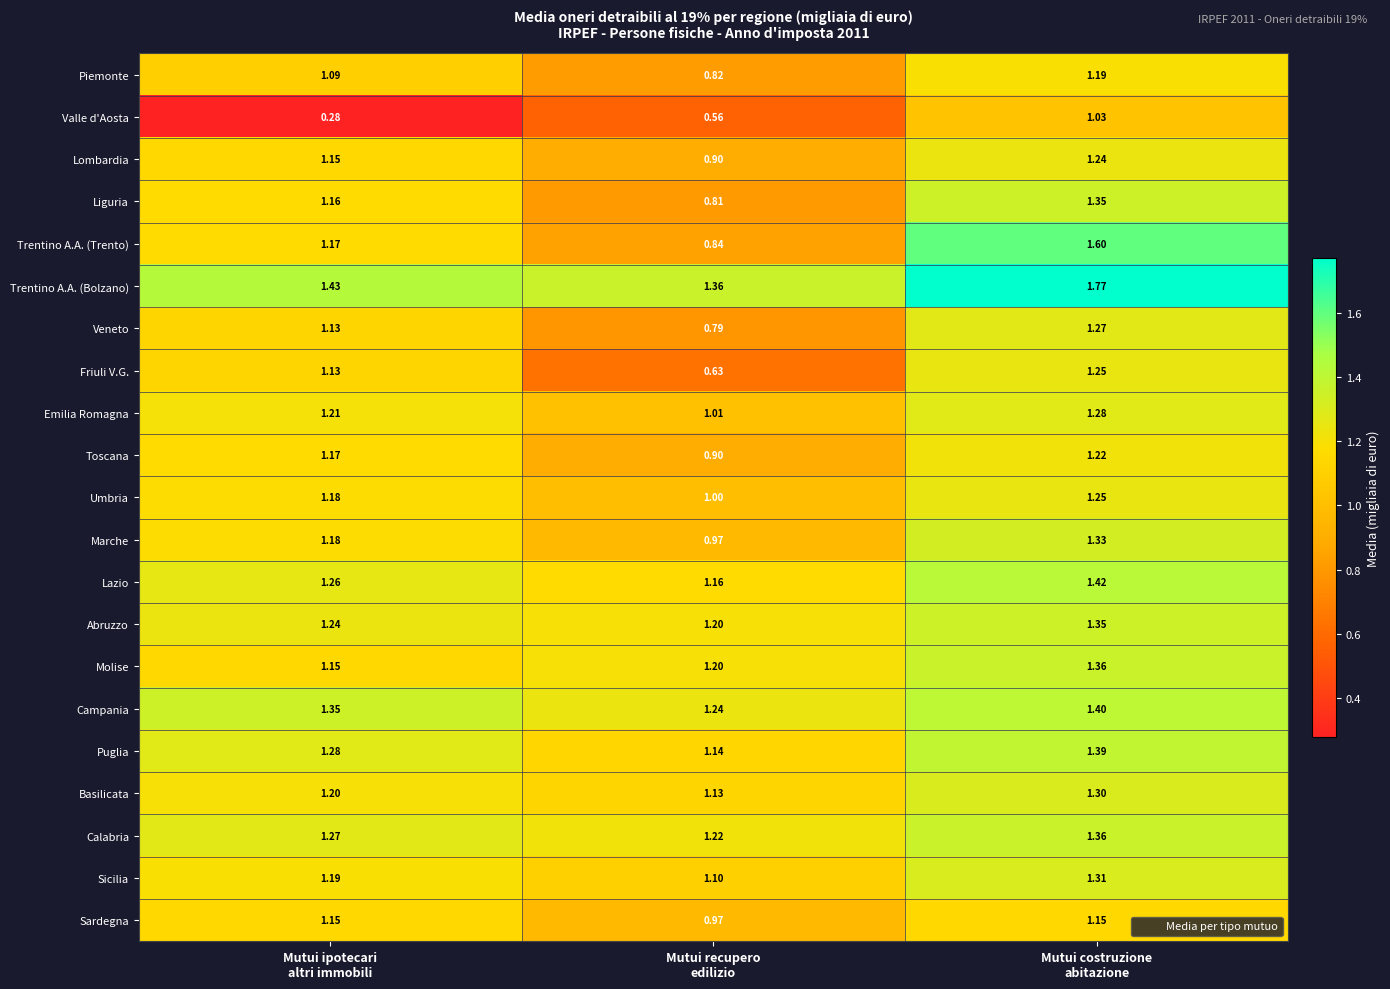

Which series has the largest total across all categories?

Trentino A.A. (Bolzano)